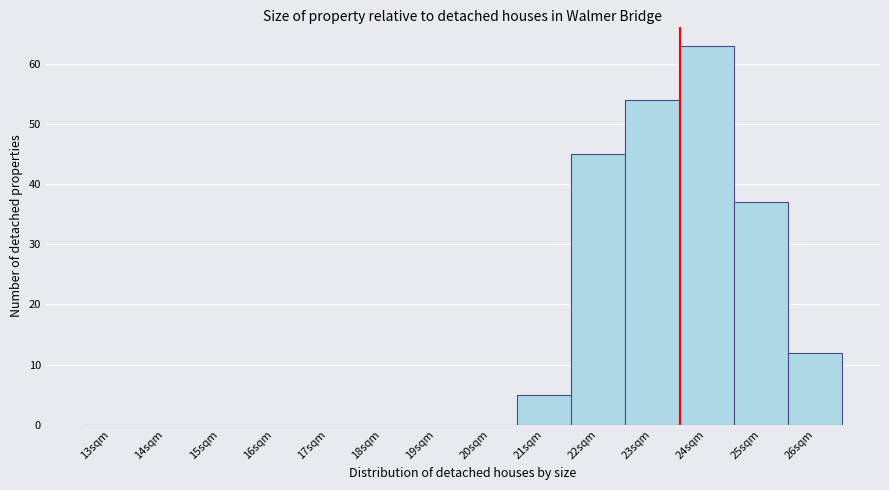

Reading left to right, list all the values displayed in this chart.

13sqm=0	14sqm=0	15sqm=0	16sqm=0	17sqm=0	18sqm=0	19sqm=0	20sqm=0	21sqm=5	22sqm=45	23sqm=54	24sqm=63	25sqm=37	26sqm=12